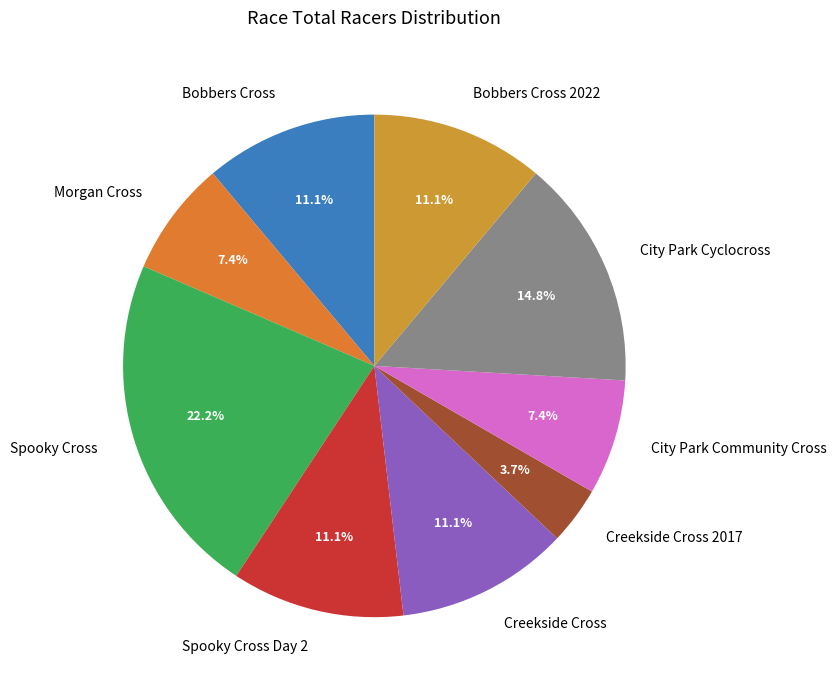

What percentage is the Creekside Cross 2017 slice, to the nearest percent?

4%